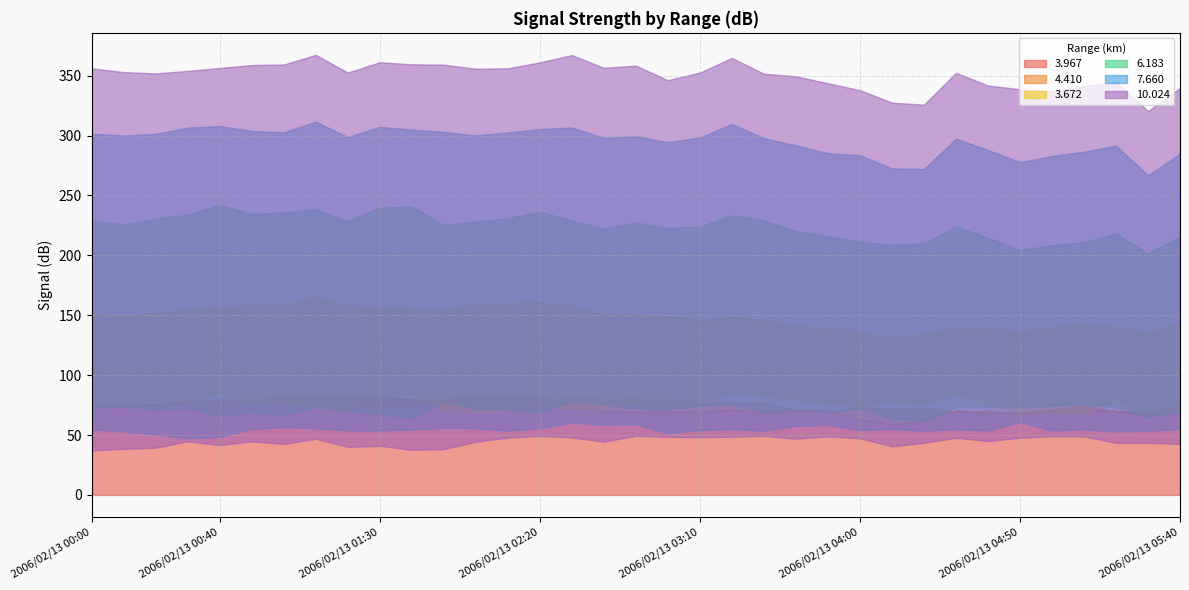

What are all the series names shown in the legend?

  3.967,   4.410,   3.672,   6.183,   7.660,  10.024